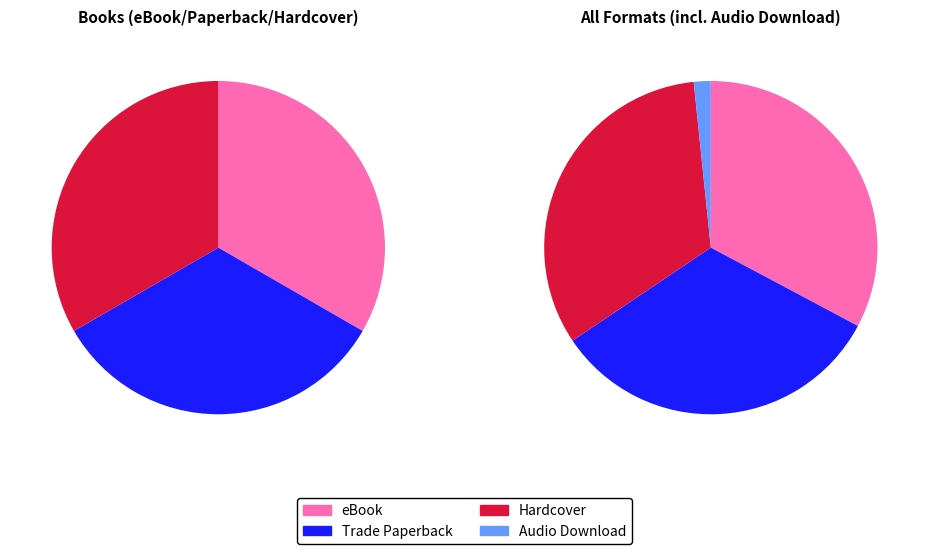

What portion of the pie excludes Hardcover?

67.2%